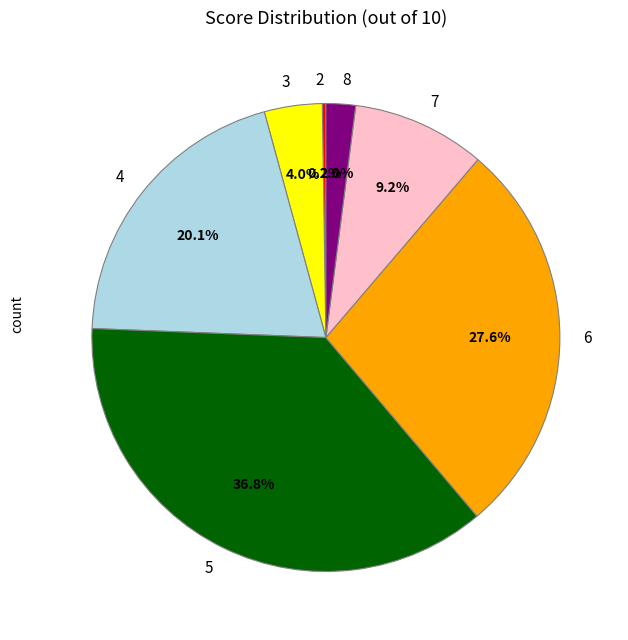

What percentage is NOT represented by 7?

90.8%